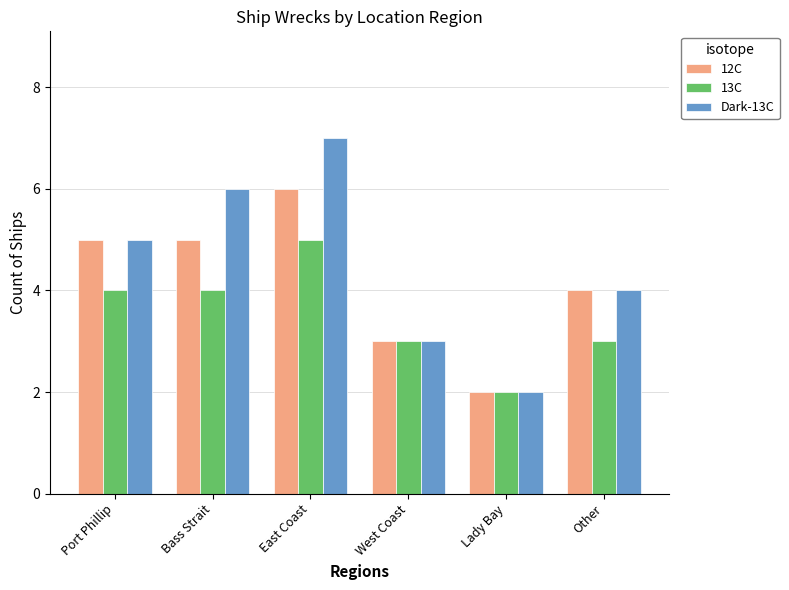

True or false: 13C has a value of 1 at East Coast.

False